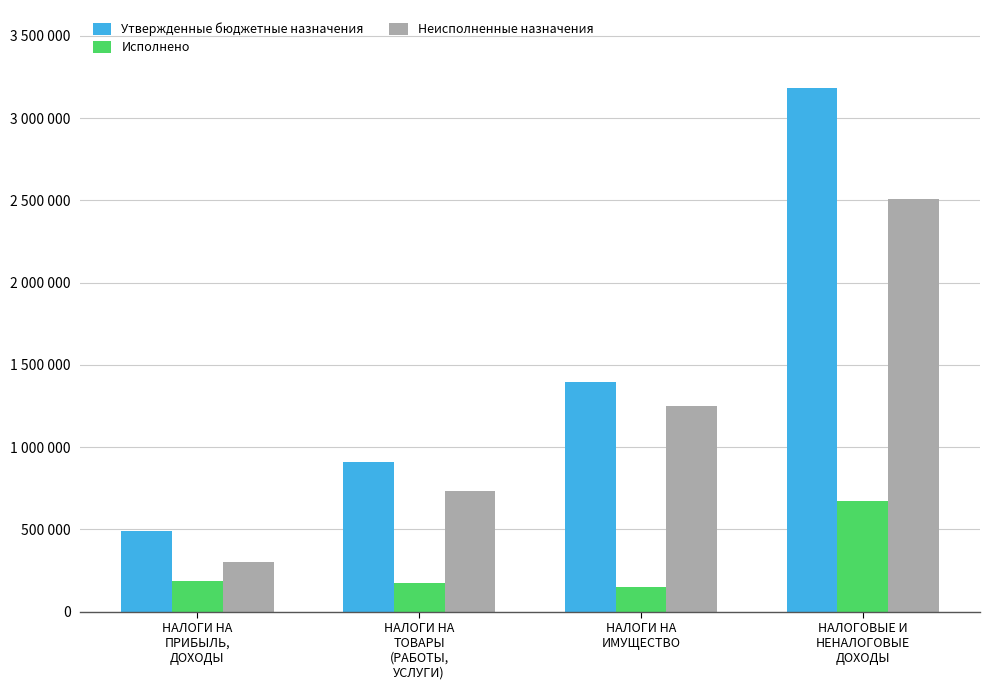

Does the chart contain stacked bars?

No